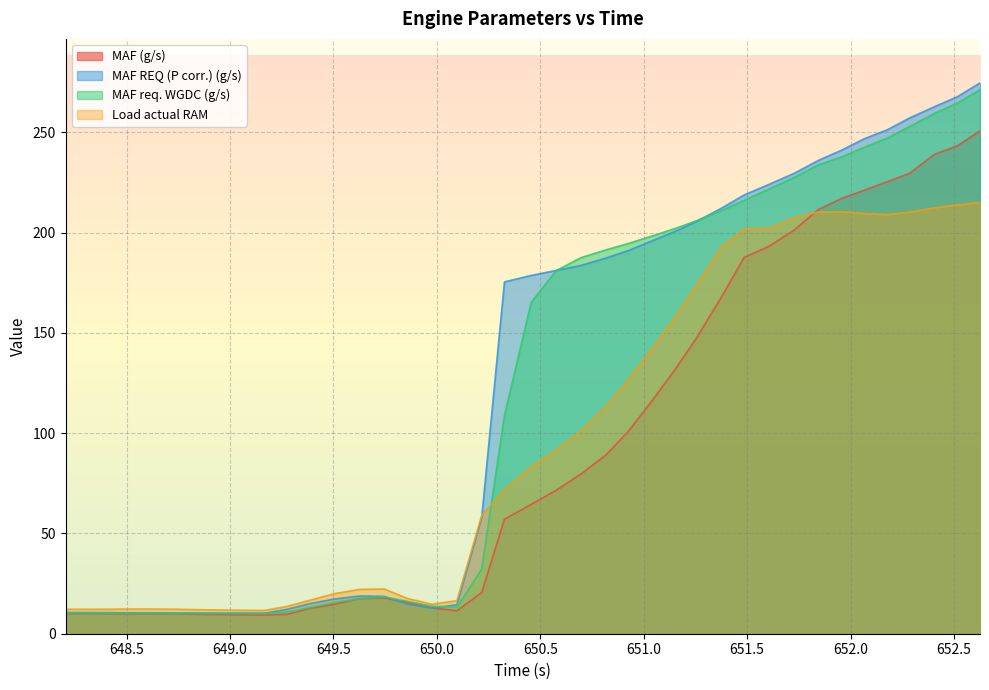

Does the chart display data point markers on the line(s)?

No